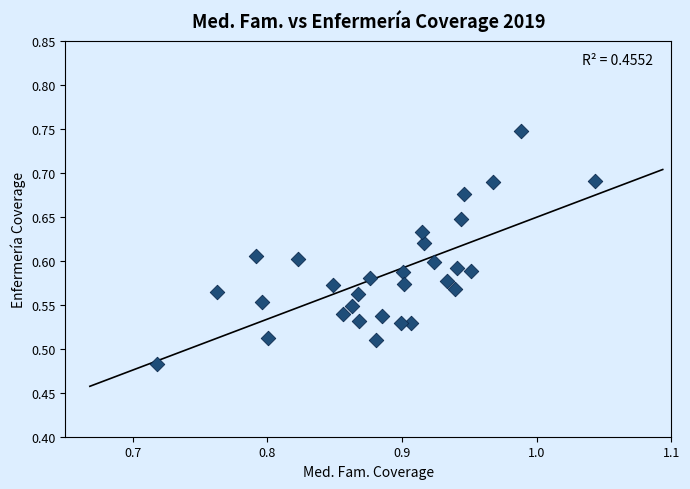

What is the range of Y values (max minus min)?

0.3